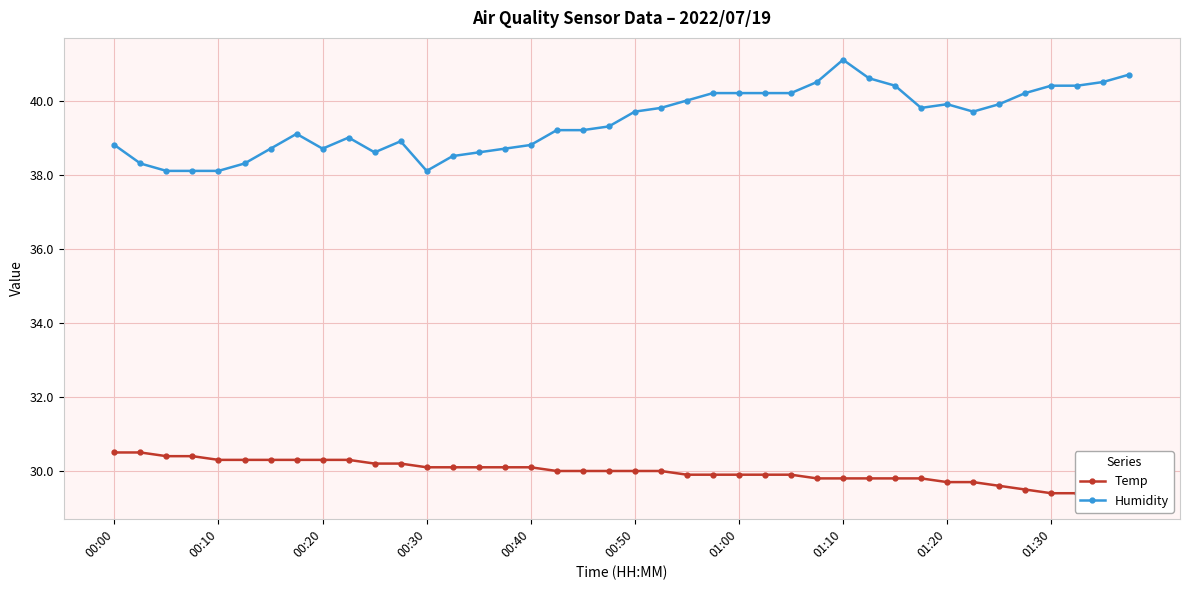

True or false: Humidity has more than 0 interior local peaks.

True